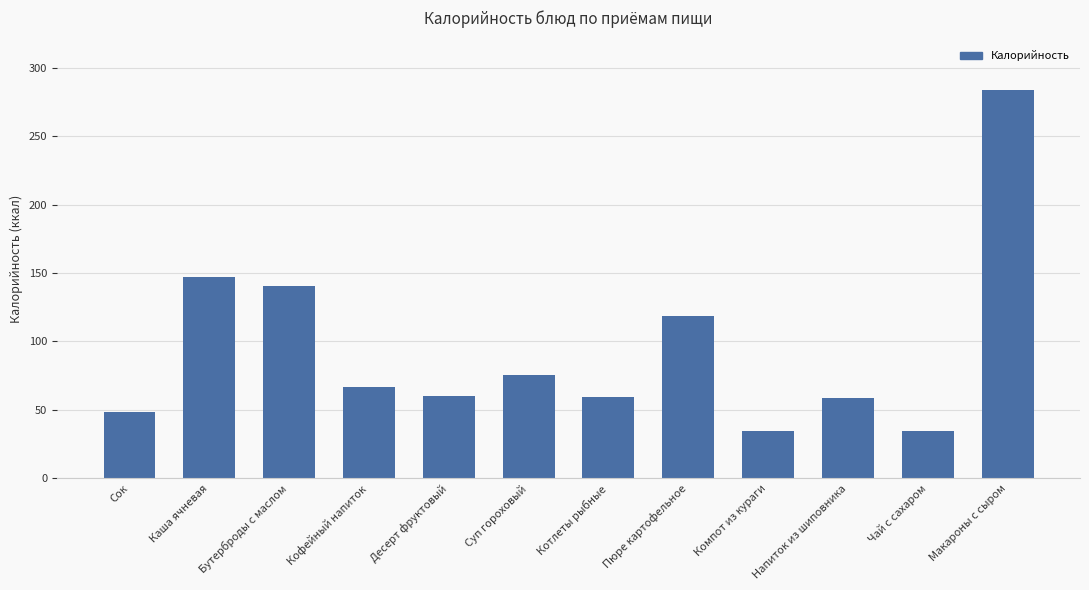

What is the label of the 1st bar from the left?

Сок